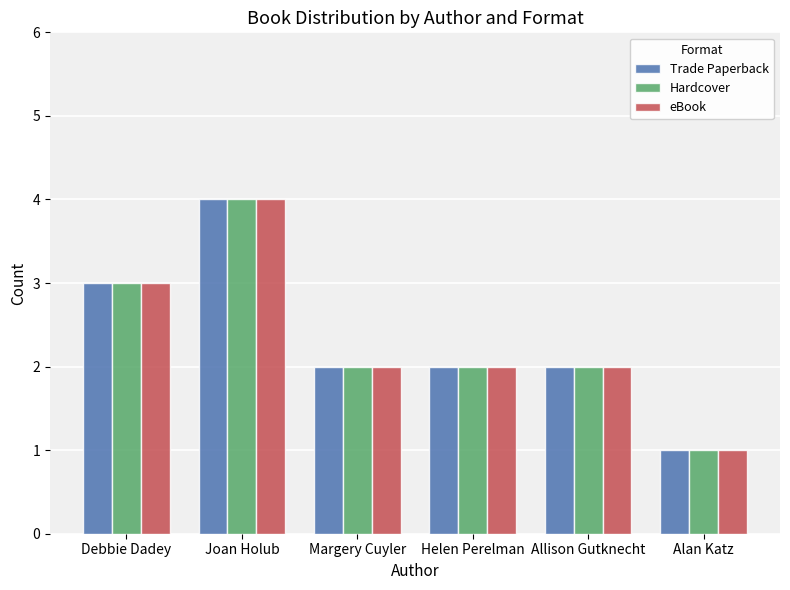

What is the value of the eBook bar at the 6th from the left?

1